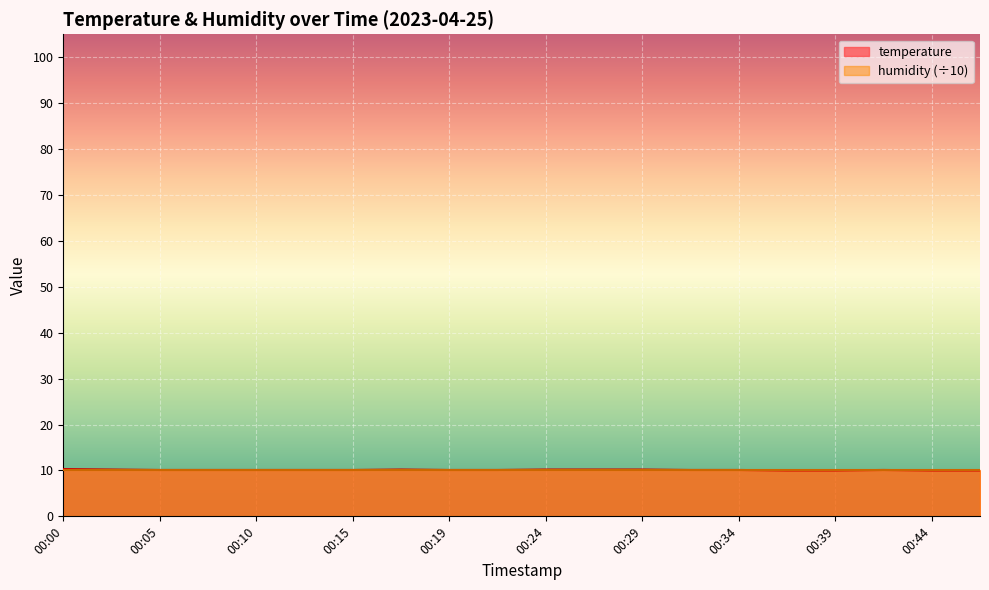

Rank the categories by value from highest to lowest.

00:00, 00:02, 00:17, 00:24, 00:27, 00:29, 00:05, 00:07, 00:10, 00:12, 00:15, 00:19, 00:22, 00:32, 00:34, 00:41, 00:36, 00:39, 00:44, 00:46